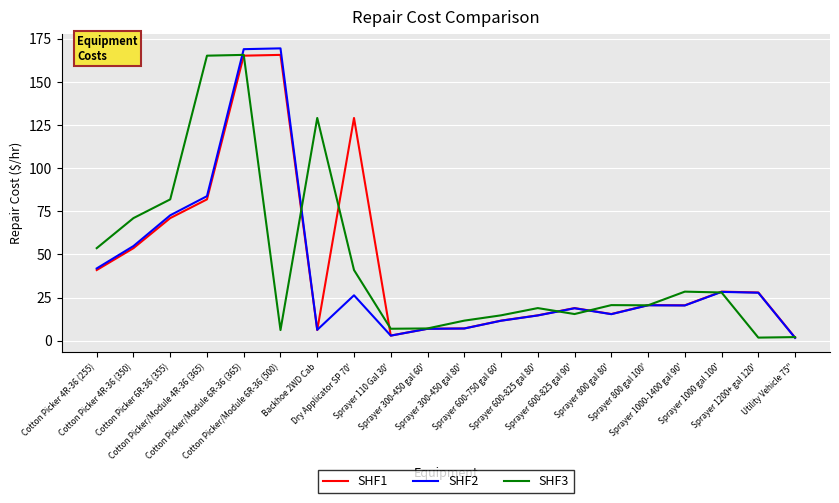

What are all the series names shown in the legend?

SHF1, SHF2, SHF3